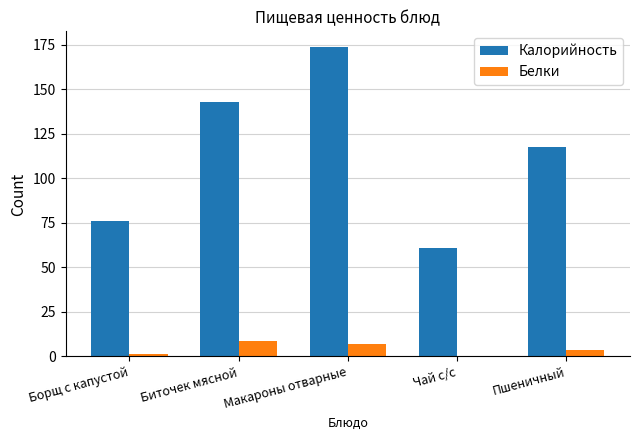

Where is Белки nearest to the value 4?

Пшеничный